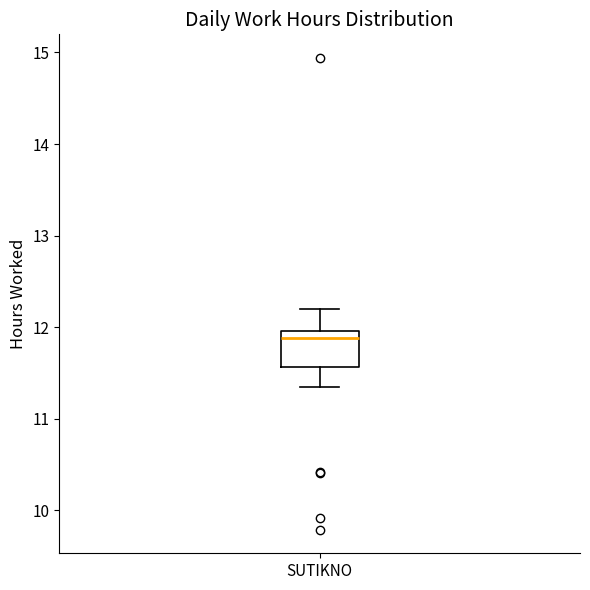

Transcribe this box plot: give where the median line is, the range the box spans, and where the two whiskers end, as read against the y-axis. The values are not printed on the chart, so give them approximately, as read against the axis.

median 11.9, box 11.6 to 12.0, whiskers 11.4 to 12.2